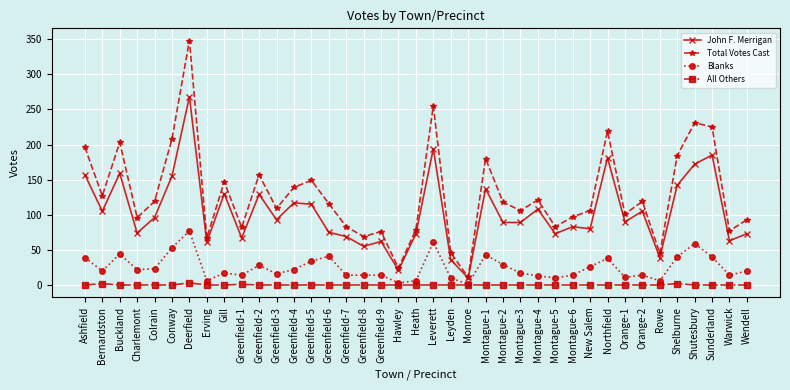

True or false: All Others has more than 0 points higher than both neighbors.

True